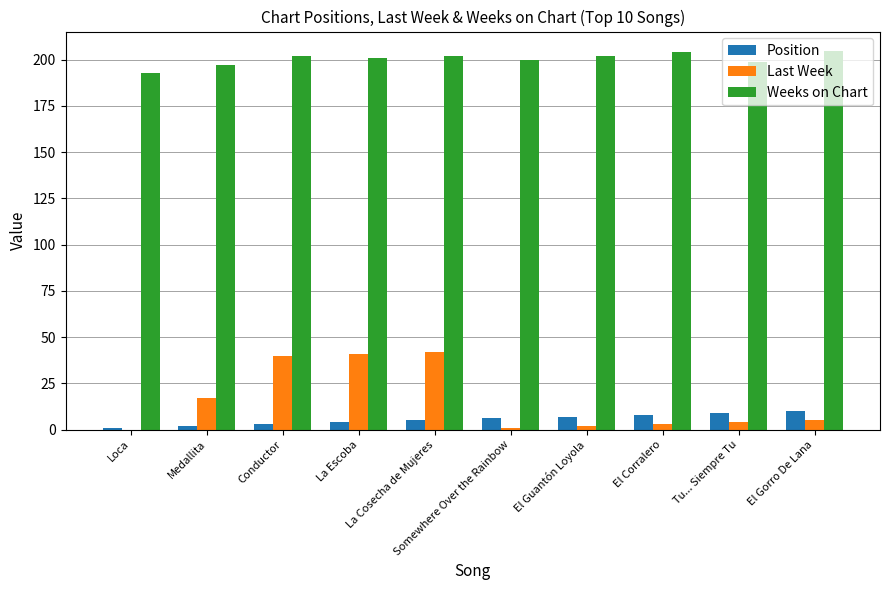

Reading right to left, list all the values displayed in this chart.

Position: 10	9	8	7	6	5	4	3	2	1
Last Week: 5	4	3	2	1	42	41	40	17	0
Weeks on Chart: 205	199	204	202	200	202	201	202	197	193